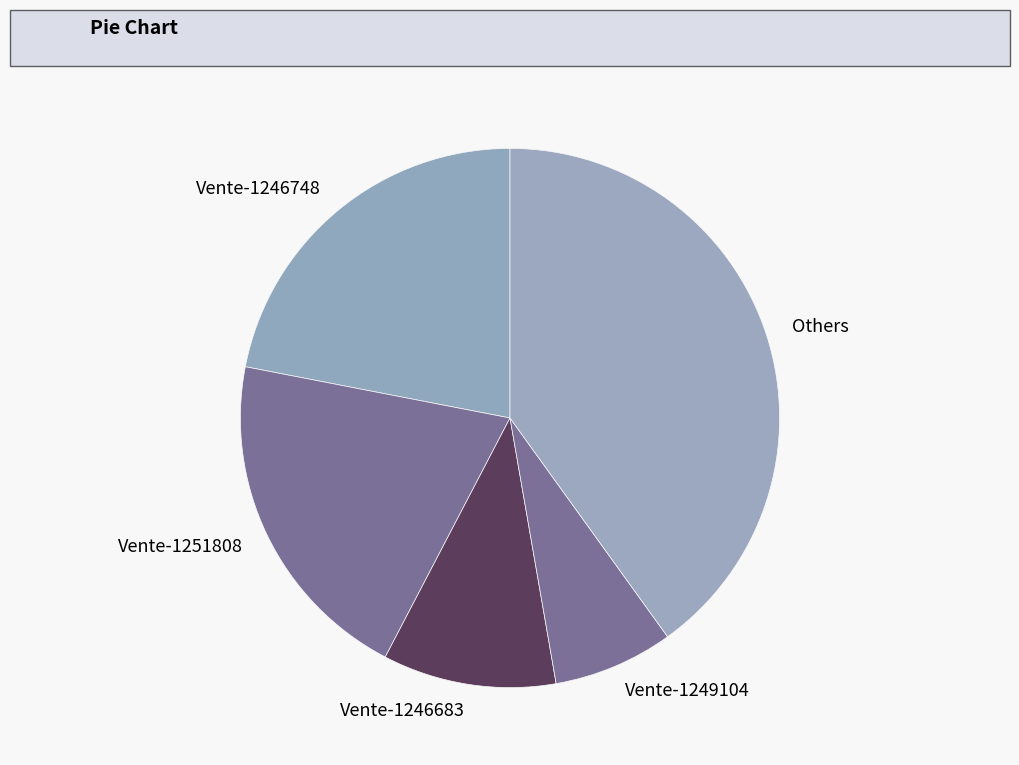

How many slices are in this pie chart?

5